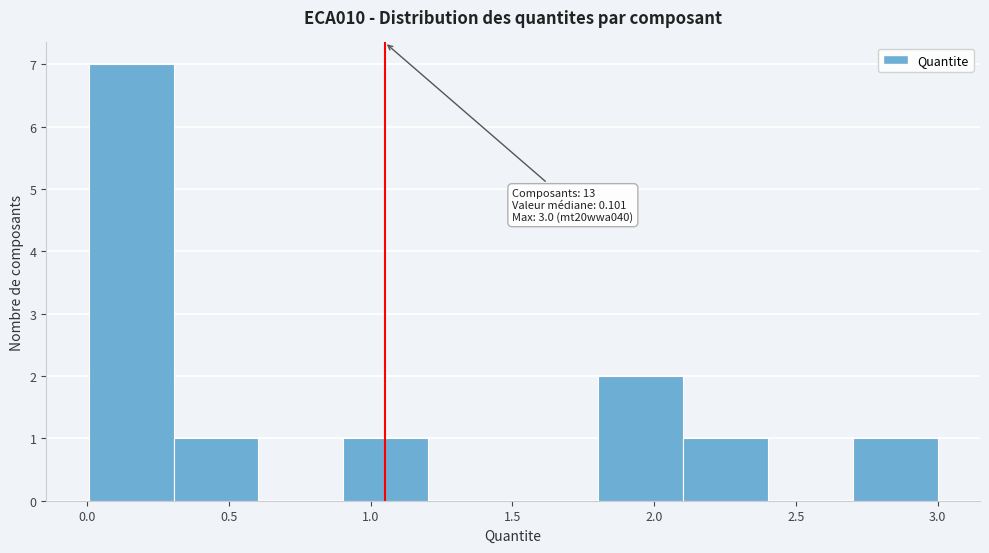

Which range on the x-axis has the tallest bar?

0.0 to 0.3